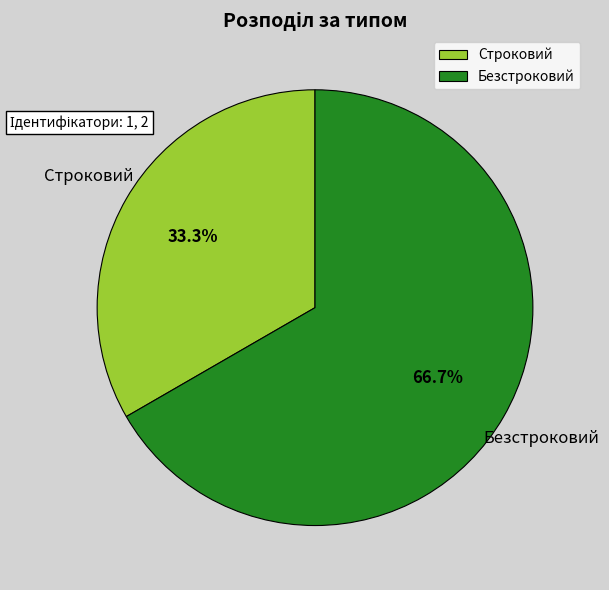

To the nearest percent, what percentage of the pie is Строковий?

33%